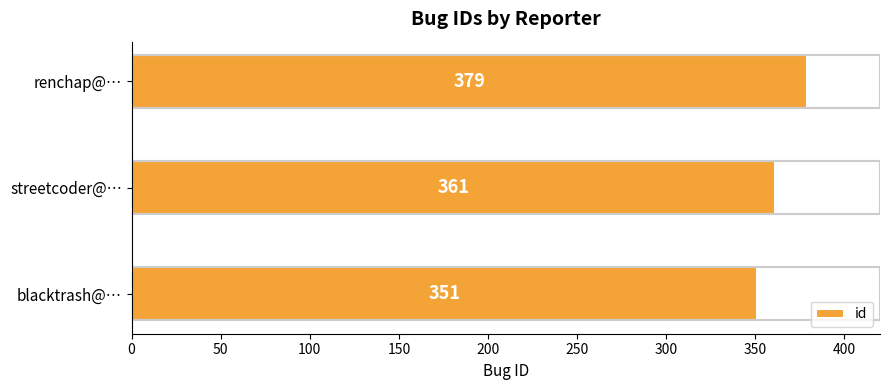

What is the smallest value displayed?

351